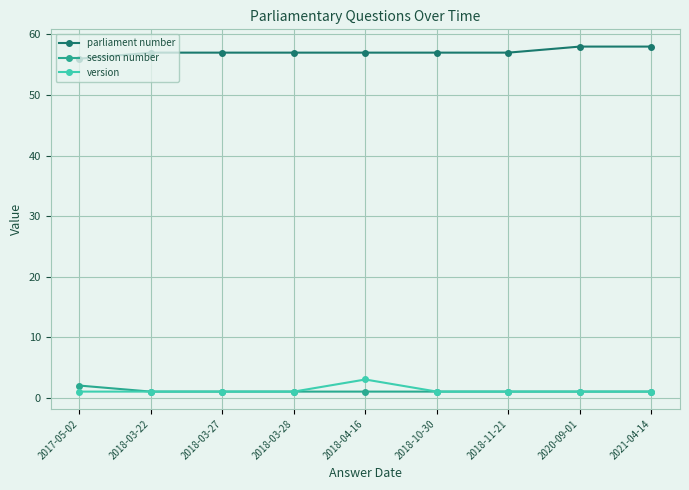

Is the value of session number at 2018-04-16 greater than the value of parliament number at 2021-04-14?

No